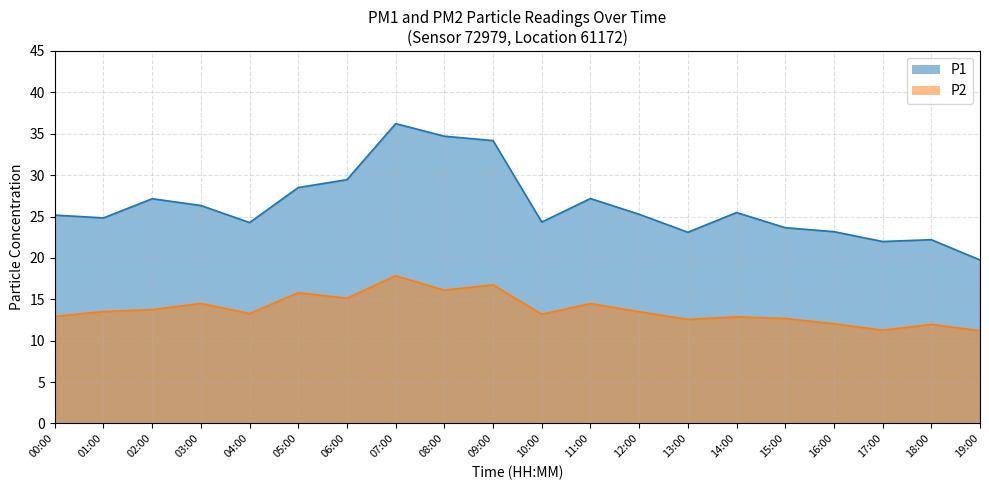

Where does the P2 series first go above 13?

01:00